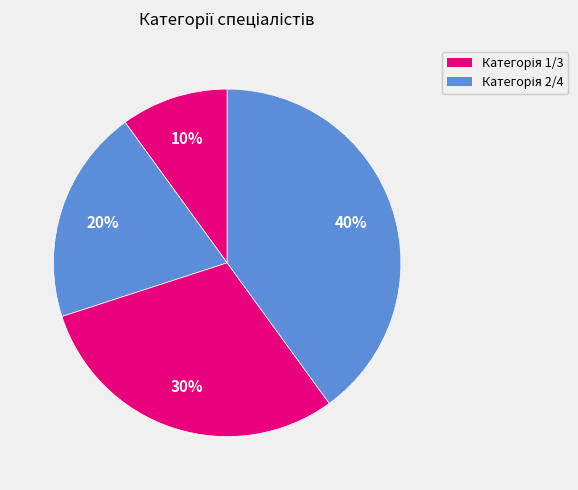

How many slices are in this pie chart?

4